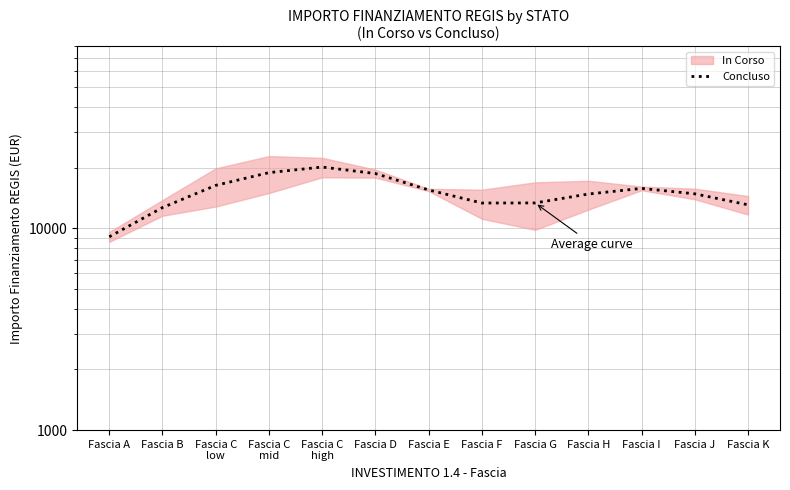

The chart shows a value of 20143.4 at Fascia C
high. True or false?

True